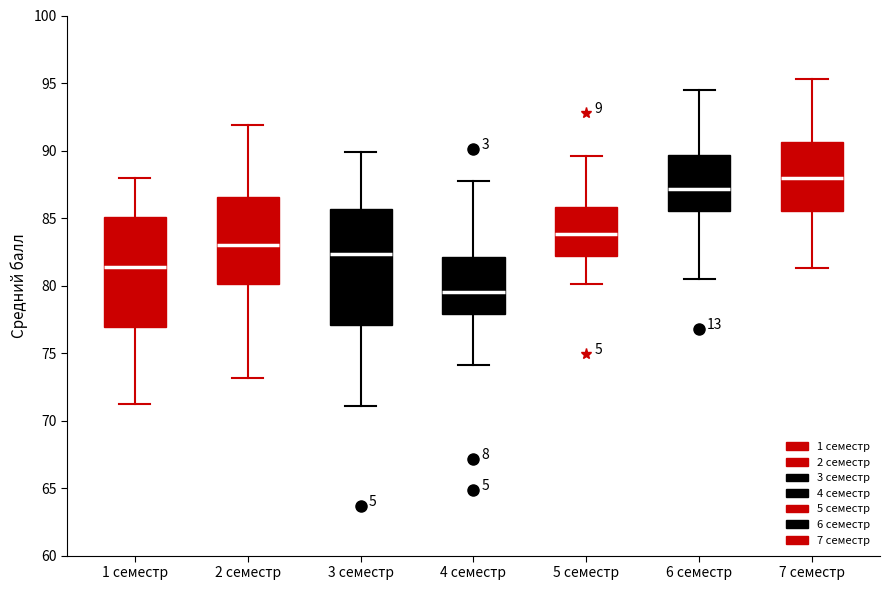

Where does the upper whisker of the box for 4 семестр end on the y-axis? The values are not printed on the chart, so give them approximately, as read against the axis.

88.0